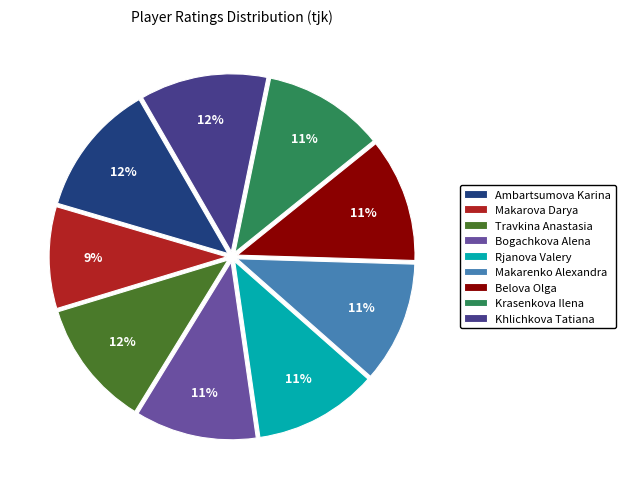

Which category has the smallest portion of the pie?

Makarova Darya